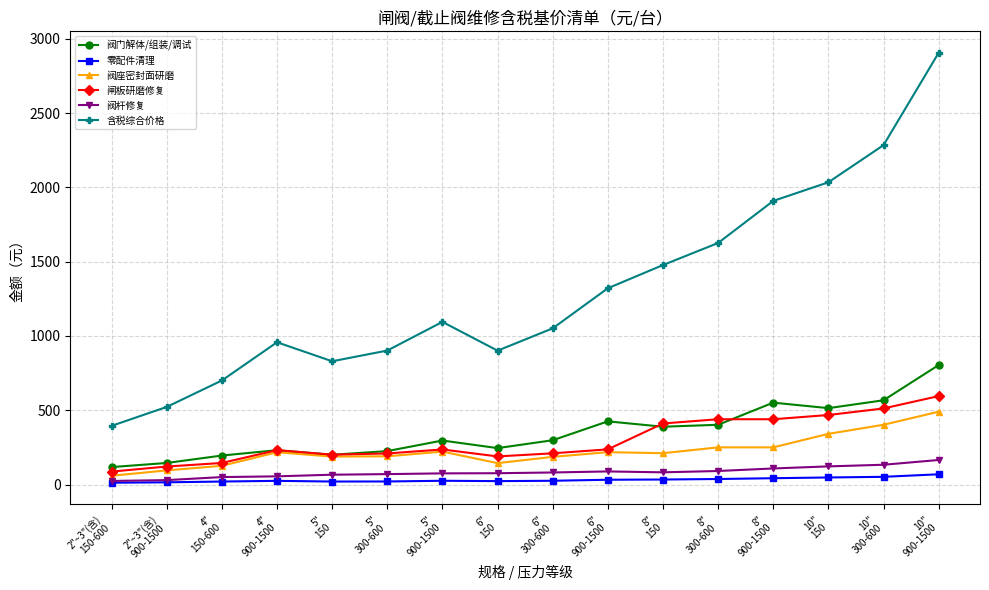

In 含税综合价格, how many points are lower than both neighbors (excluding endpoints)?

2